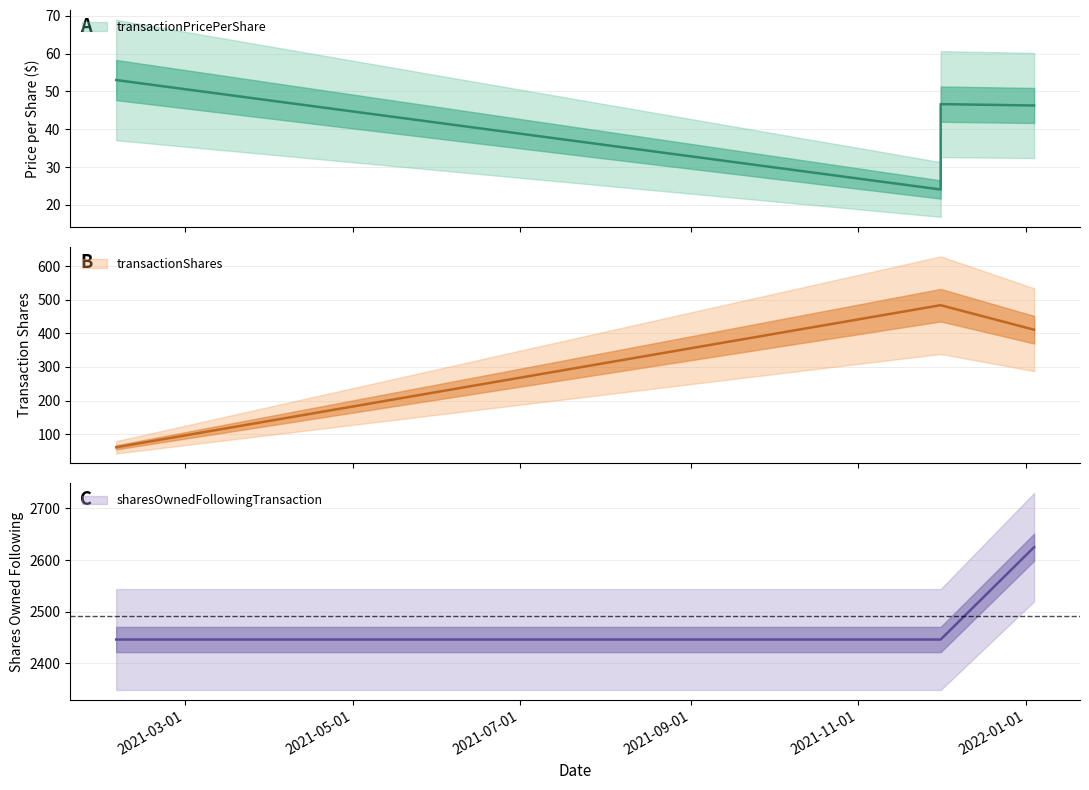

Which series changed the most between 2021-12-01 and 2022-01-04?

sharesOwnedFollowingTransaction